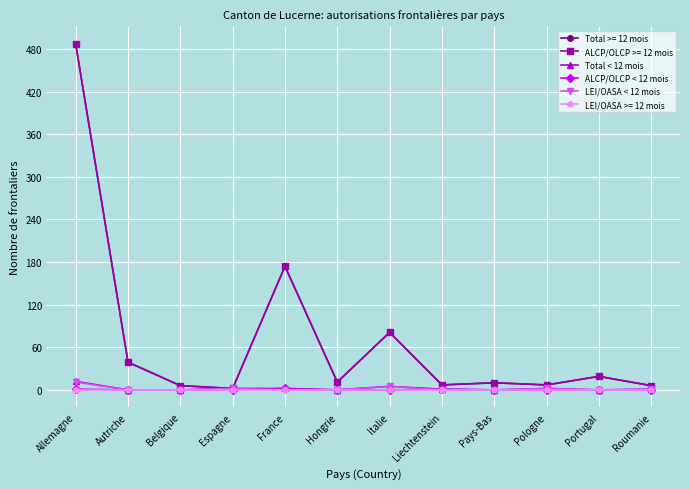

Is this an area chart (filled region under the line)?

No